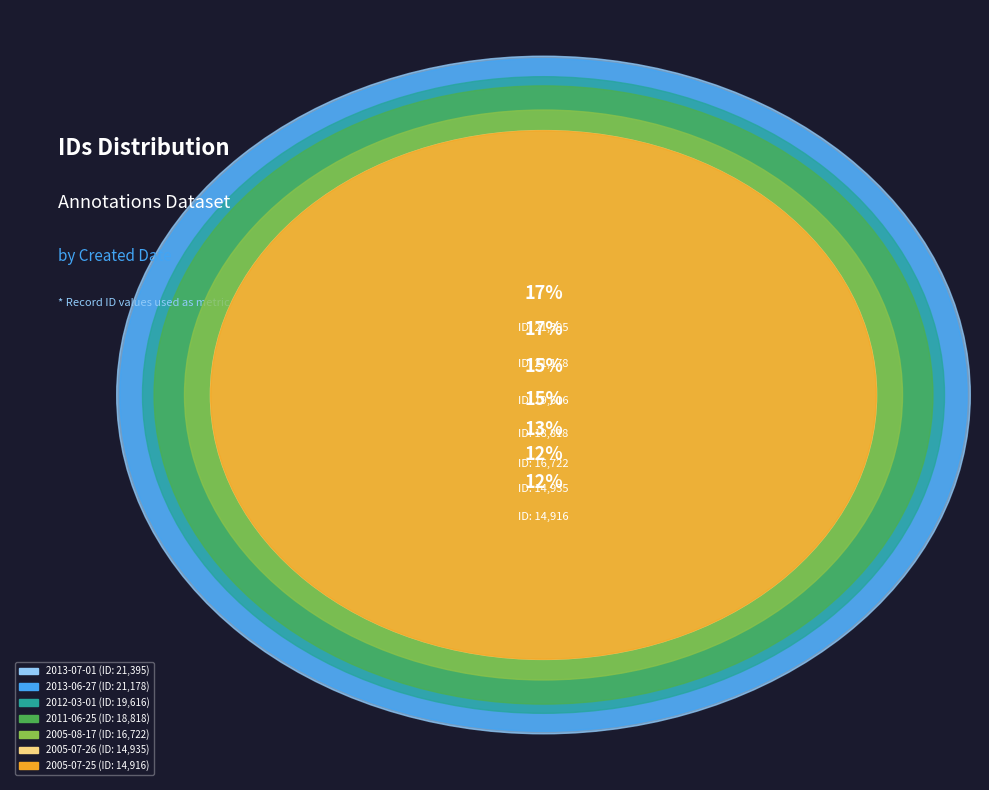

What is the largest slice in the pie chart?

2013-07-01